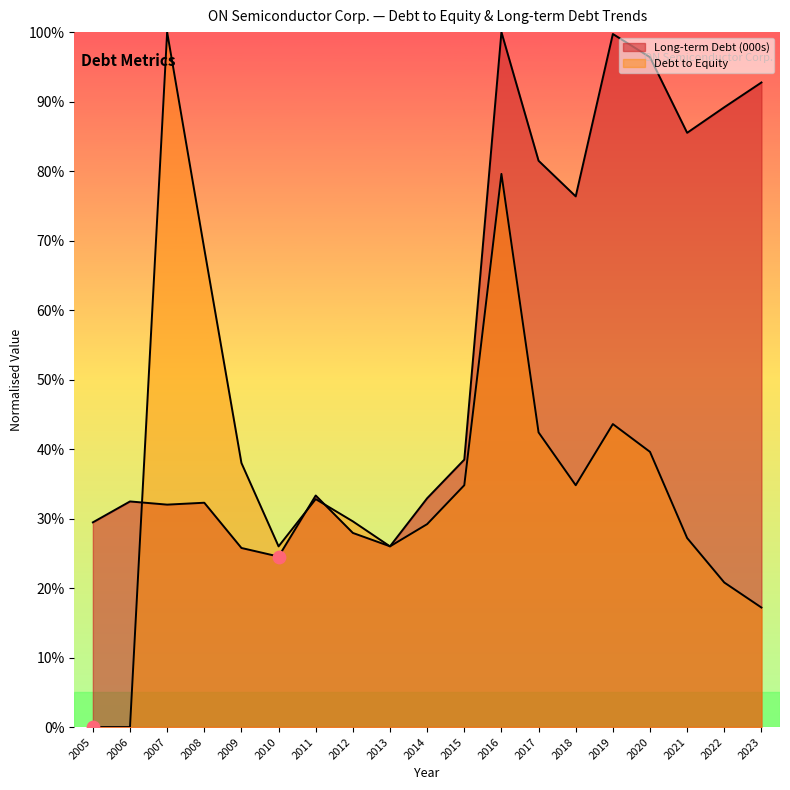

What is the change in value from 2010 to 2014?

+8.4